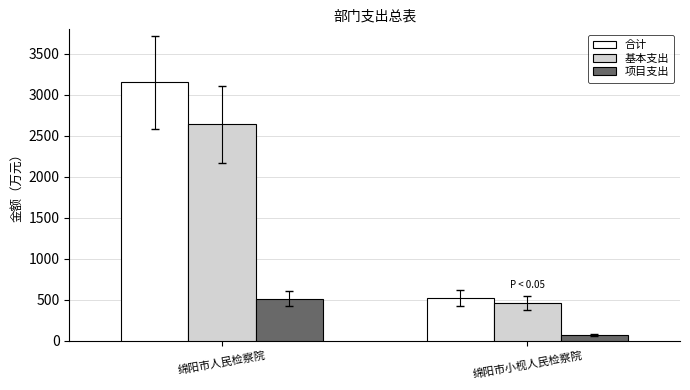

List the series in order of their peak value, lowest first.

项目支出, 基本支出, 合计